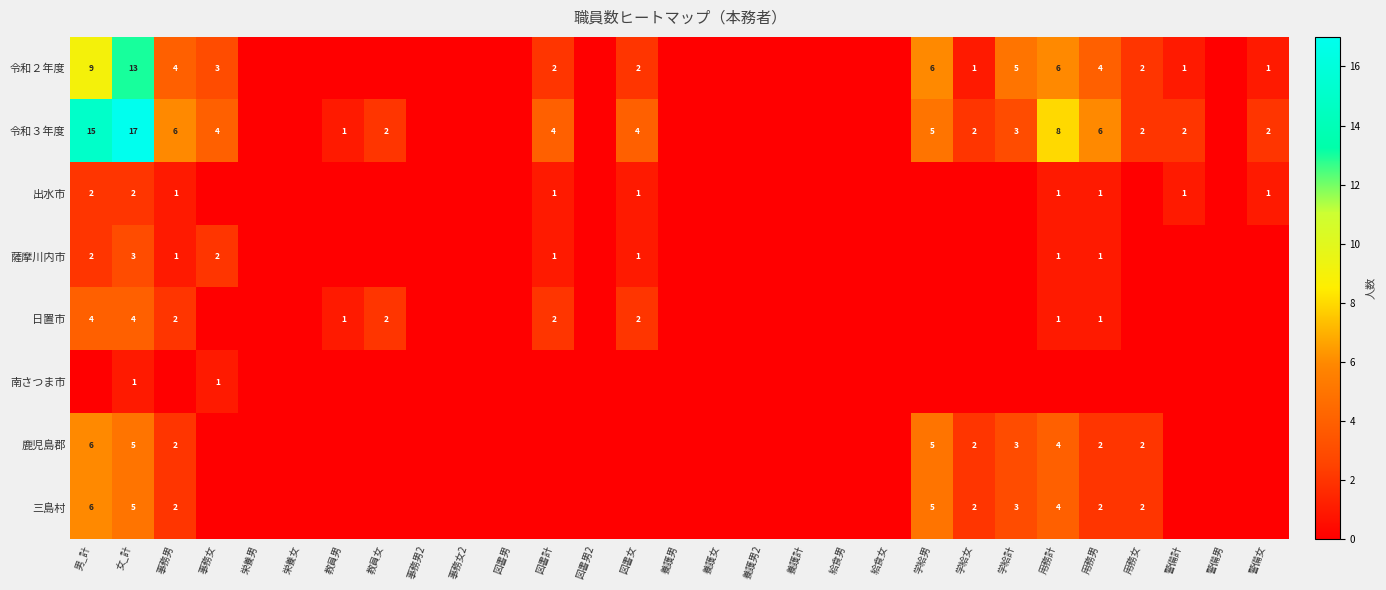

Is the value of 令和３年度 at 男_計 greater than the value of 三島村 at 女_計?

Yes